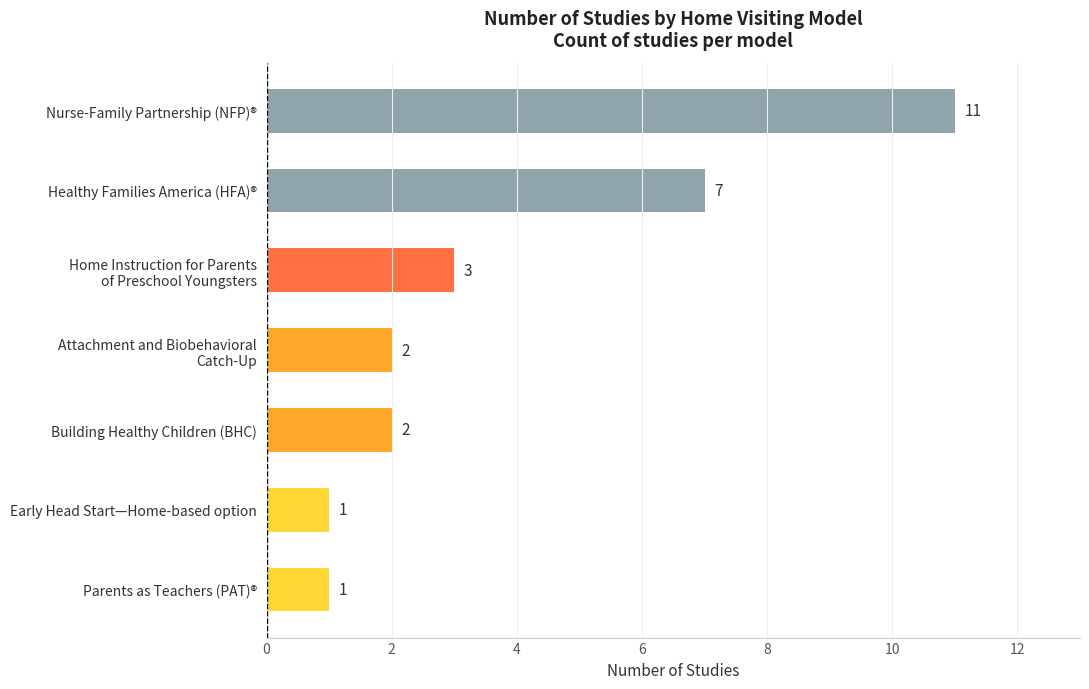

At which label is the value closest to 6?

Healthy Families America (HFA)®